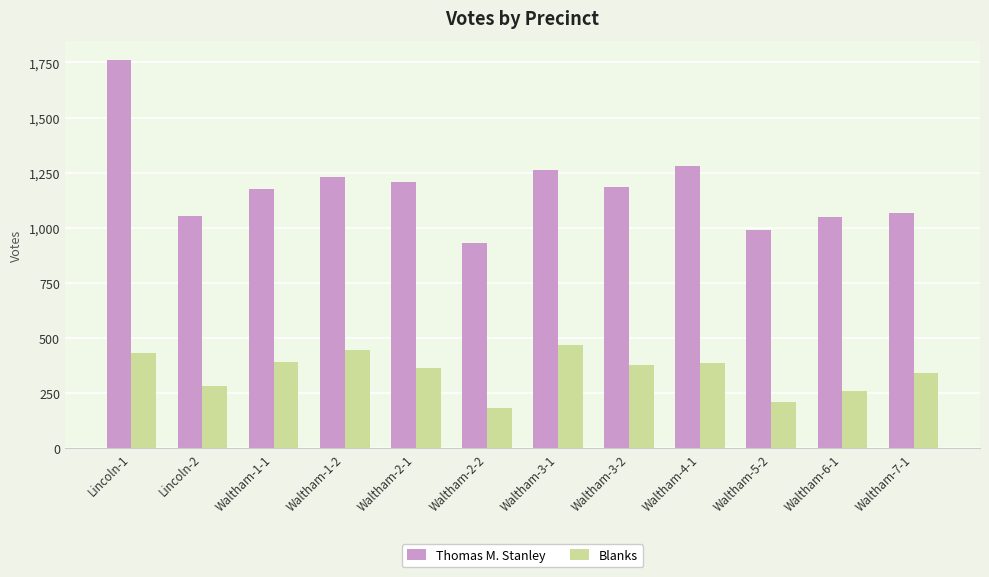

What are all the series names shown in the legend?

Thomas M. Stanley, Blanks